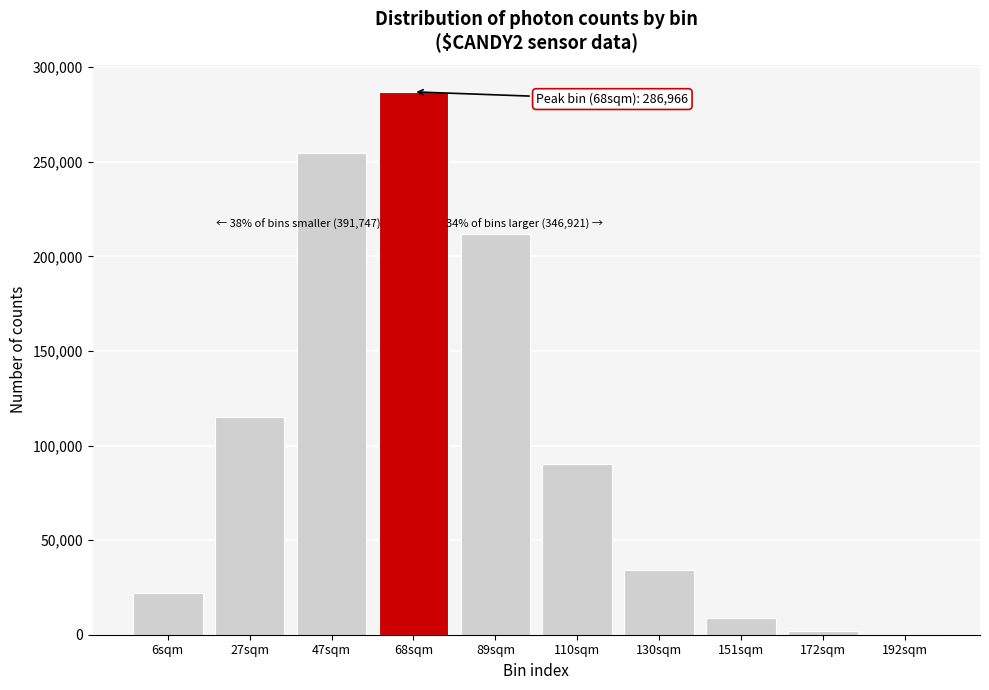

Reading left to right, what are all the values shown in this chart?

6sqm=21868	27sqm=115272	47sqm=254607	68sqm=286966	89sqm=211700	110sqm=89993	130sqm=34413	151sqm=8786	172sqm=1767	192sqm=262